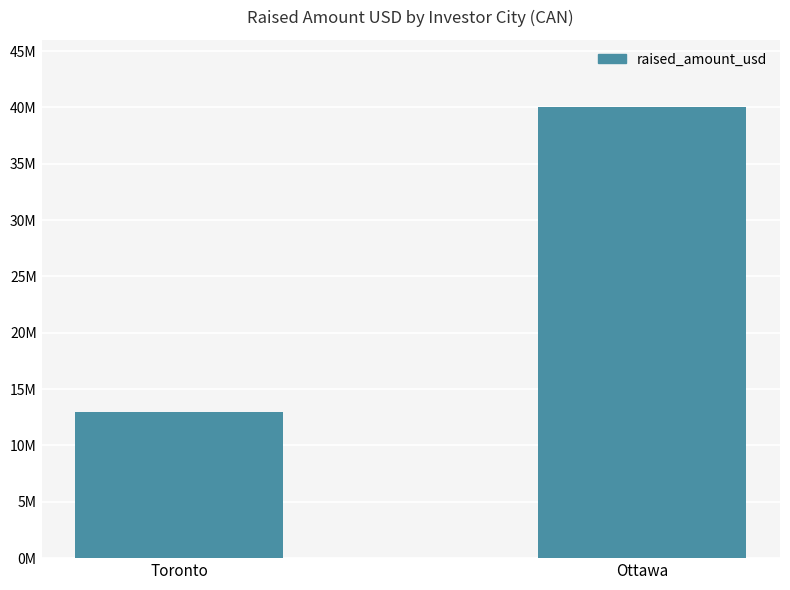

What is the change in value from Toronto to Ottawa?

+27000000